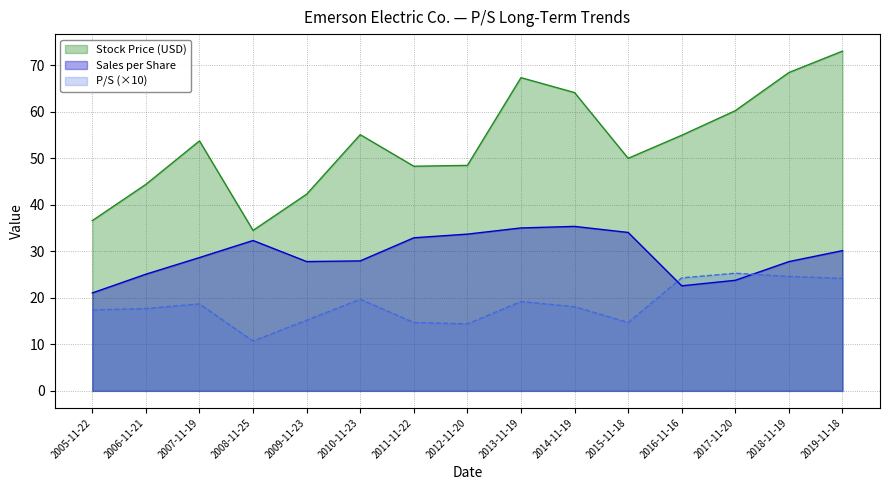

Is the value of Sales per Share at 2005-11-22 greater than the value of Stock Price (USD) at 2008-11-25?

No